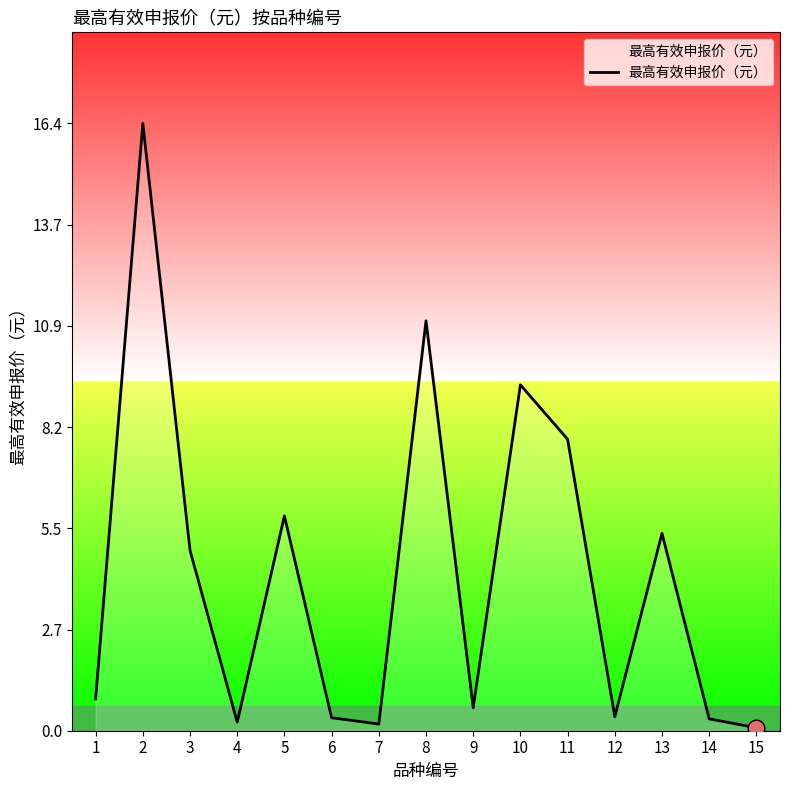

Is it true that the value at 6 is 0.3?

True